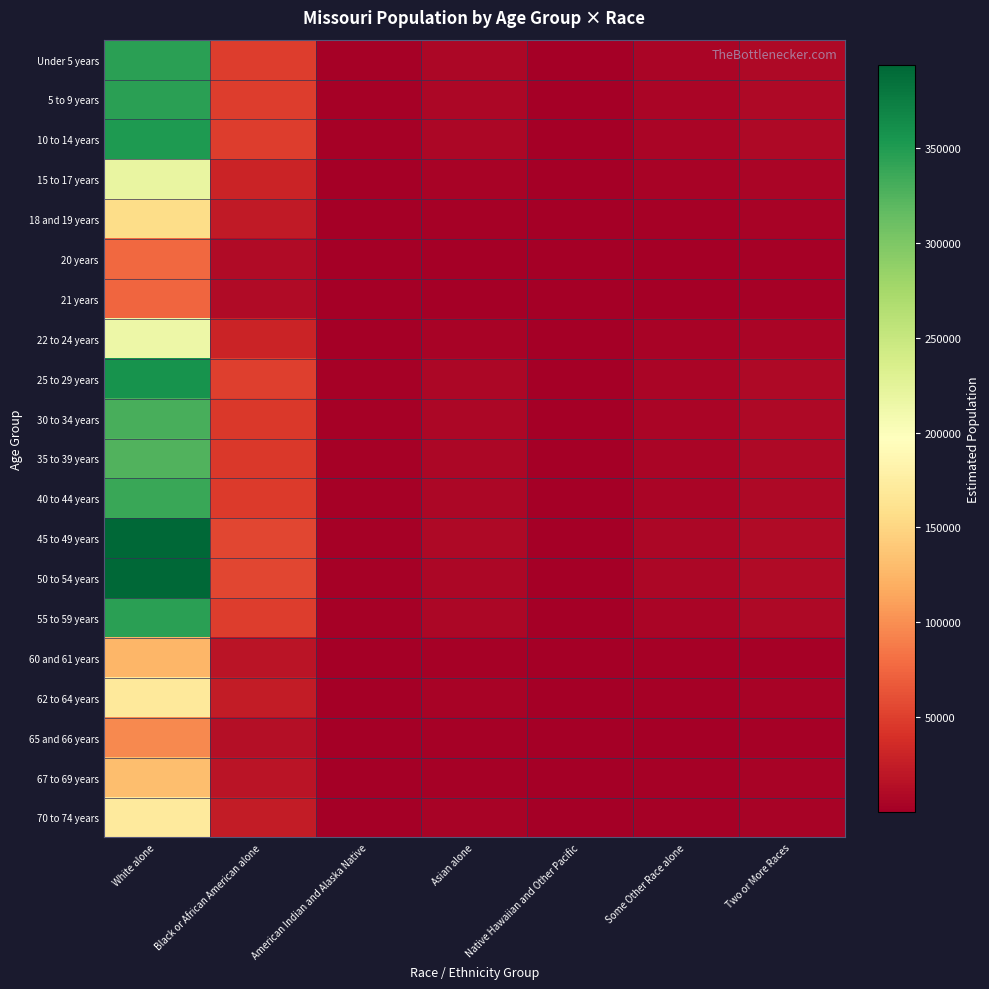

How many series are shown in this chart?

20